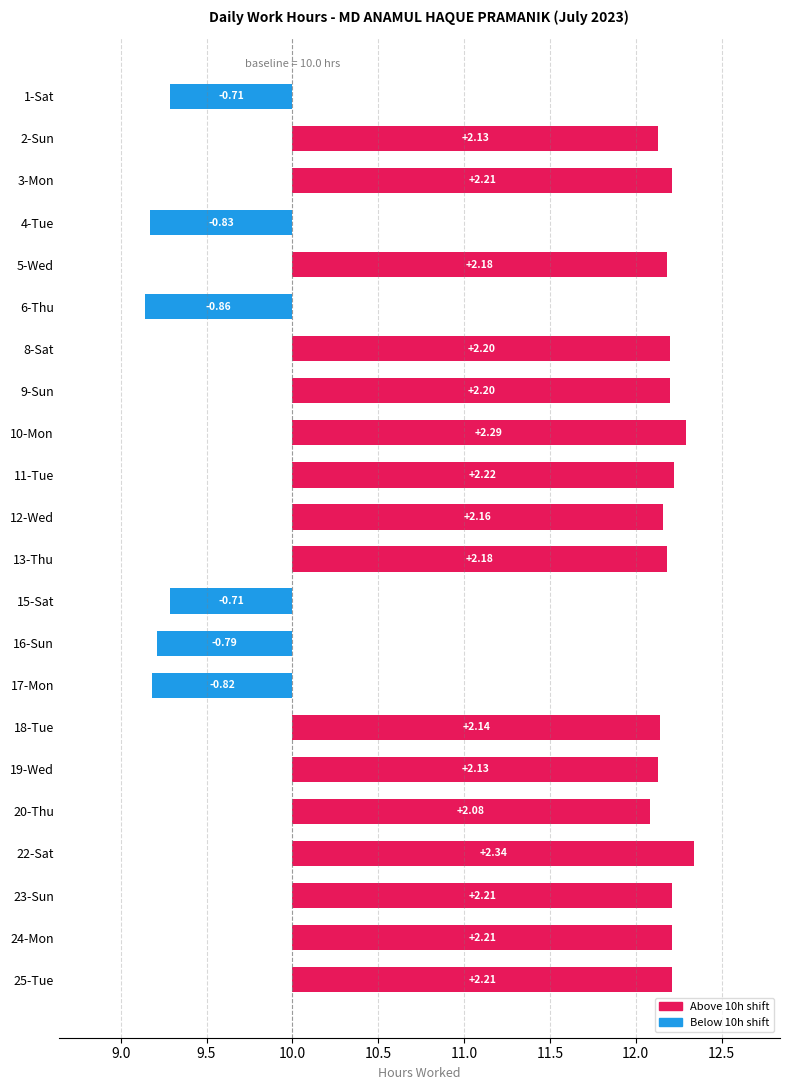

How many bars are there in total?

22